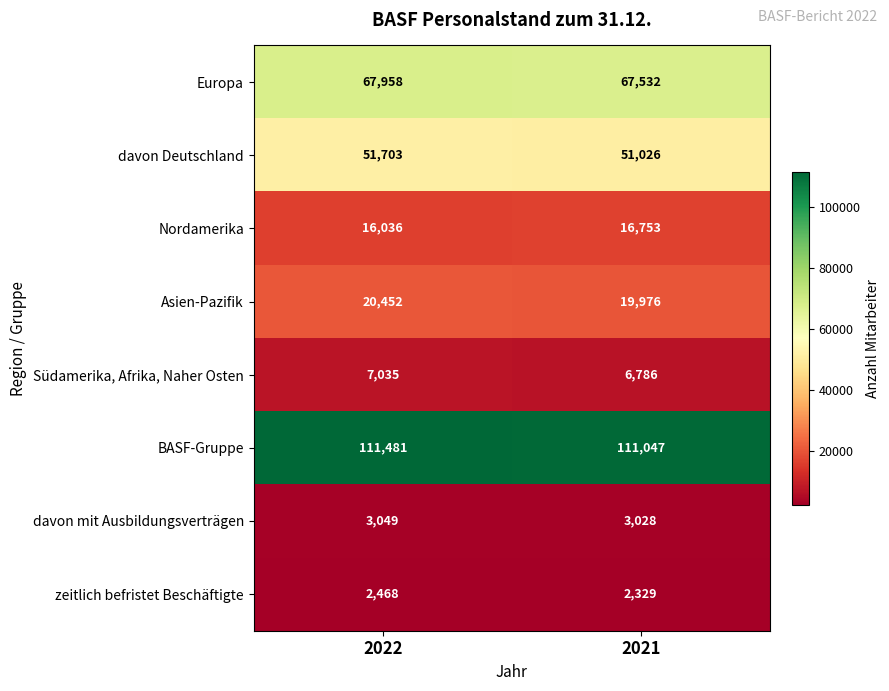

Count the number of data series in this chart.

8